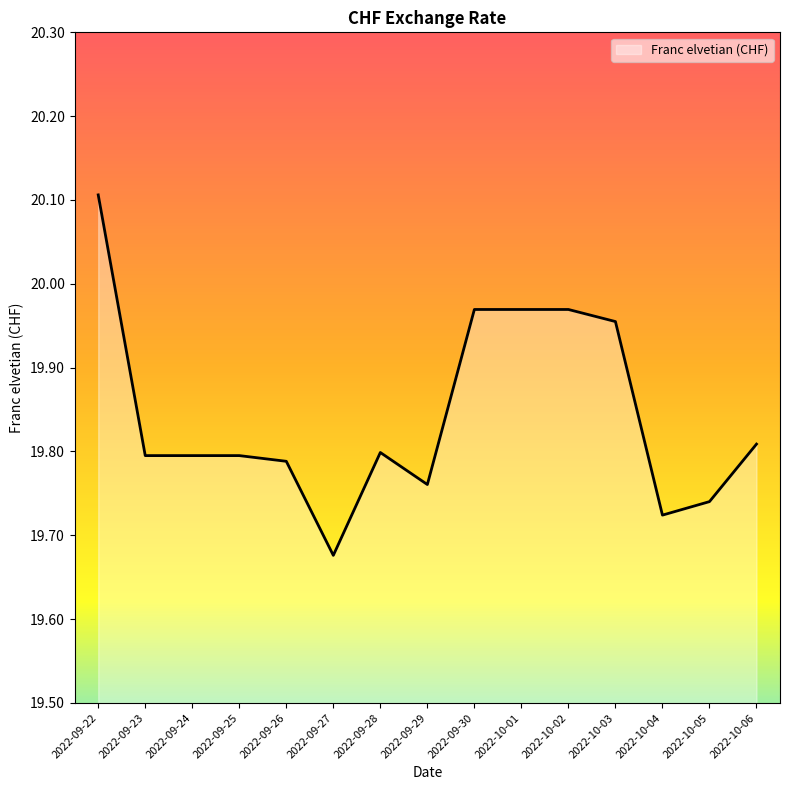

The value at 2022-09-24 is 19.8. True or false?

True